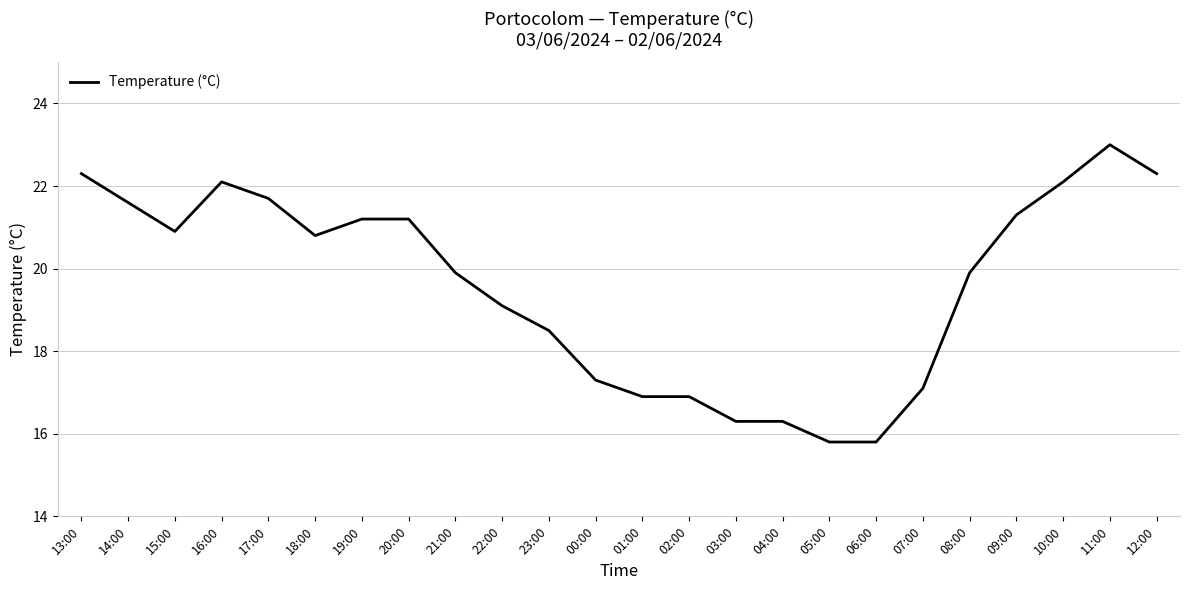

What position from the left is 16:00?

4